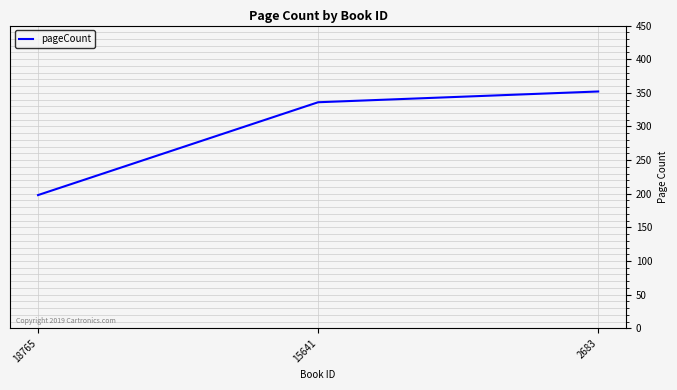

What is the greatest value displayed?

352